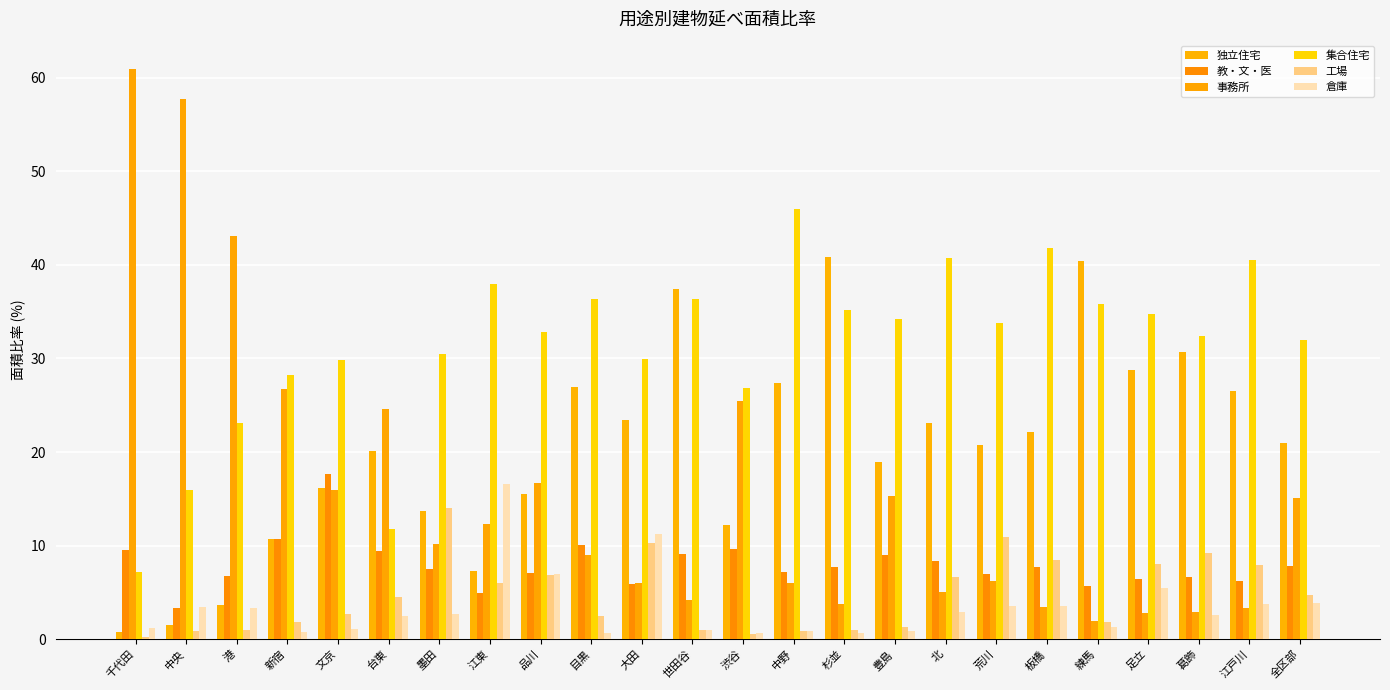

At which label does 倉庫 reach its minimum?

目黒